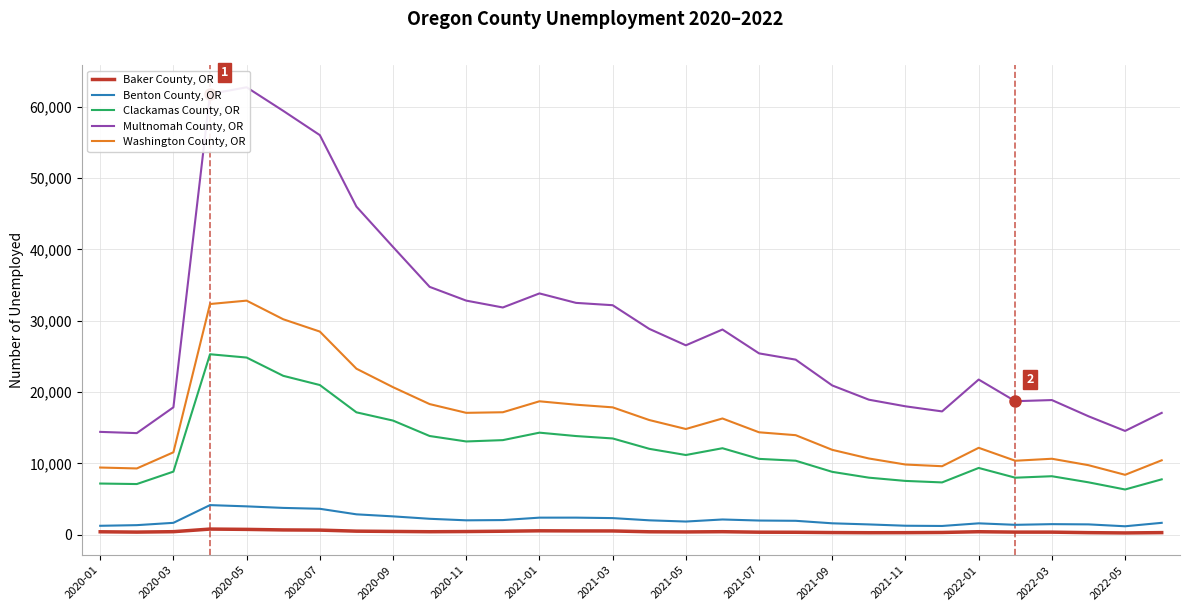

Reading left to right, list all the values displayed in this chart.

Baker County, OR: 403	358	417	782	739	662	636	490	451	411	435	480	540	523	518	402	381	414	345	334	294	272	279	307	411	356	353	281	241	286
Benton County, OR: 1242	1332	1657	4141	3967	3750	3627	2849	2563	2224	2009	2044	2384	2386	2320	2010	1838	2127	1979	1942	1590	1434	1250	1217	1586	1378	1473	1440	1175	1657
Clackamas County, OR: 7166	7095	8838	25291	24828	22268	20976	17149	15992	13830	13065	13252	14299	13823	13487	12034	11165	12117	10623	10367	8803	7989	7533	7323	9352	7985	8191	7336	6331	7754
Multnomah County, OR: 14408	14235	17854	61778	62719	59416	56012	45990	40331	34739	32810	31849	33820	32493	32167	28850	26544	28758	25413	24537	20915	18921	17993	17278	21744	18710	18868	16596	14541	17072
Washington County, OR: 9410	9282	11546	32333	32808	30197	28472	23266	20675	18305	17078	17160	18696	18219	17848	16069	14812	16287	14350	13946	11889	10678	9831	9594	12175	10361	10641	9738	8389	10423